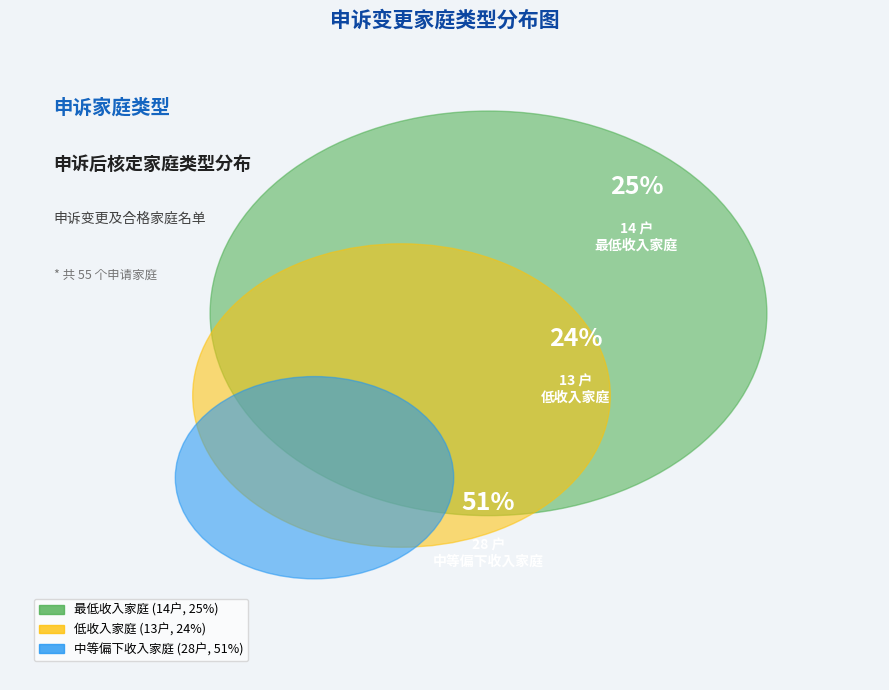

What percentage is the 中等偏下收入家庭 slice, to the nearest percent?

51%